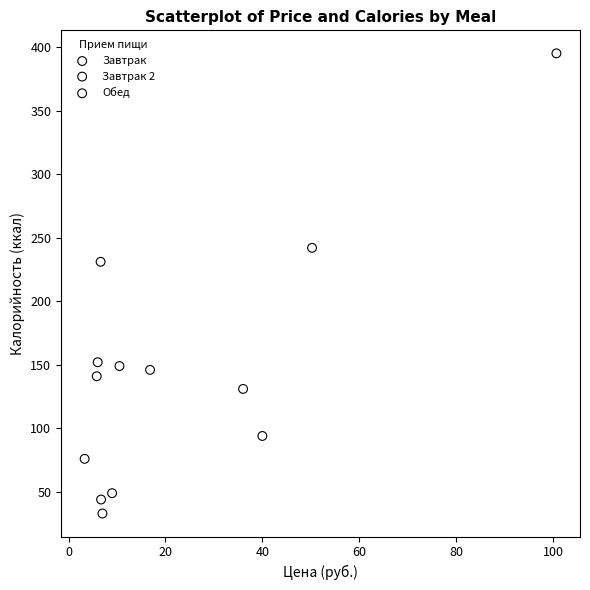

Which series contains the lowest Y value?

Обед